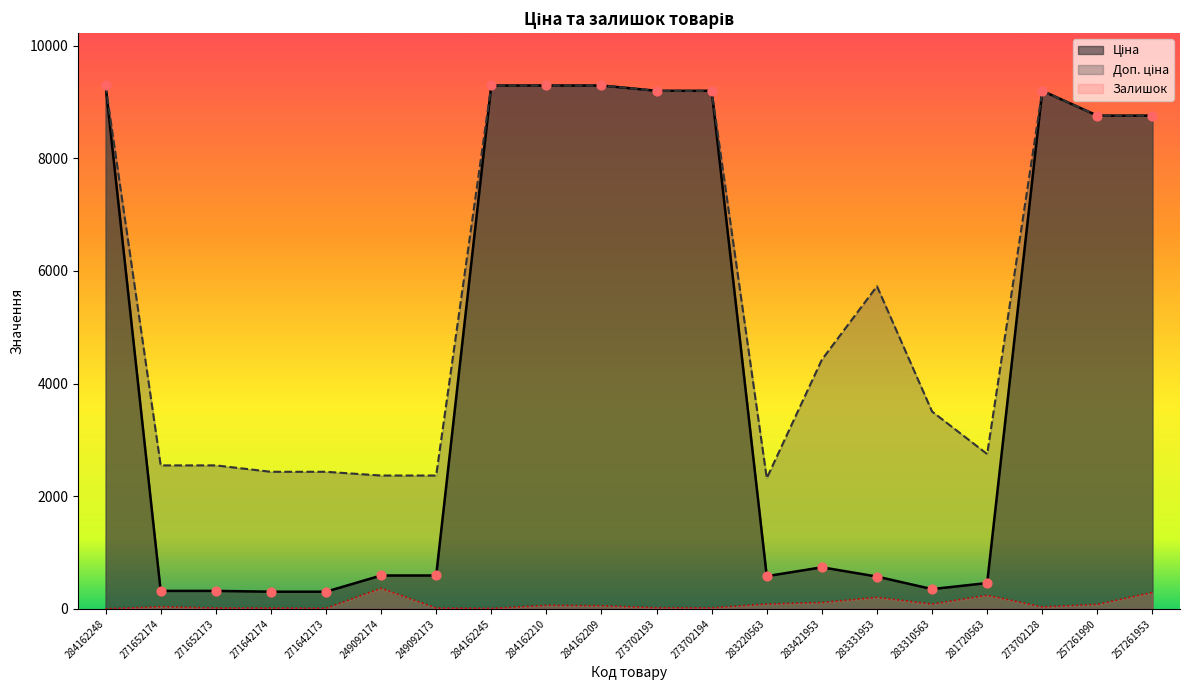

What are all the series names shown in the legend?

Ціна, Доп. ціна, Залишок